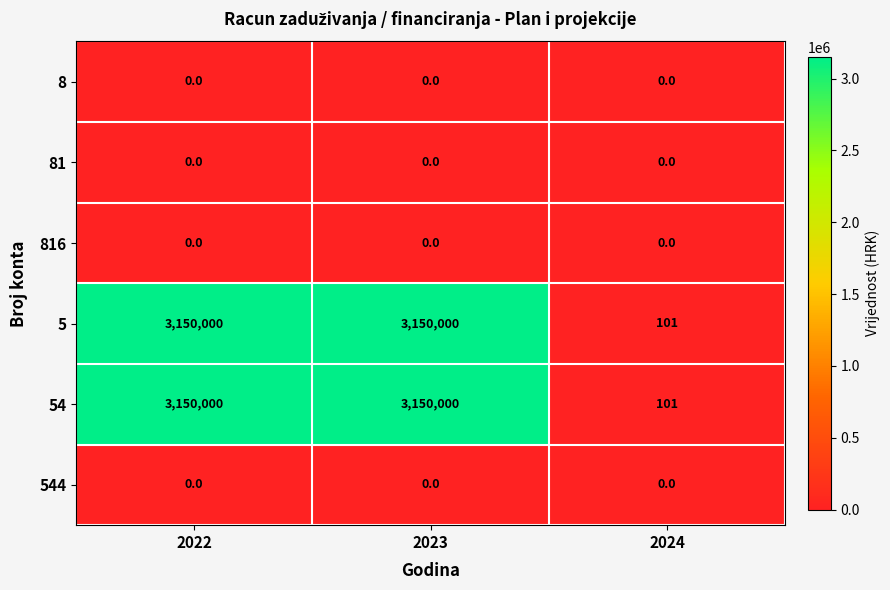

Reading left to right, list all the values displayed in this chart.

8: 2022=0	2023=0	2024=0
81: 2022=0	2023=0	2024=0
816: 2022=0	2023=0	2024=0
5: 2022=3150000	2023=3150000	2024=101
54: 2022=3150000	2023=3150000	2024=101
544: 2022=0	2023=0	2024=0